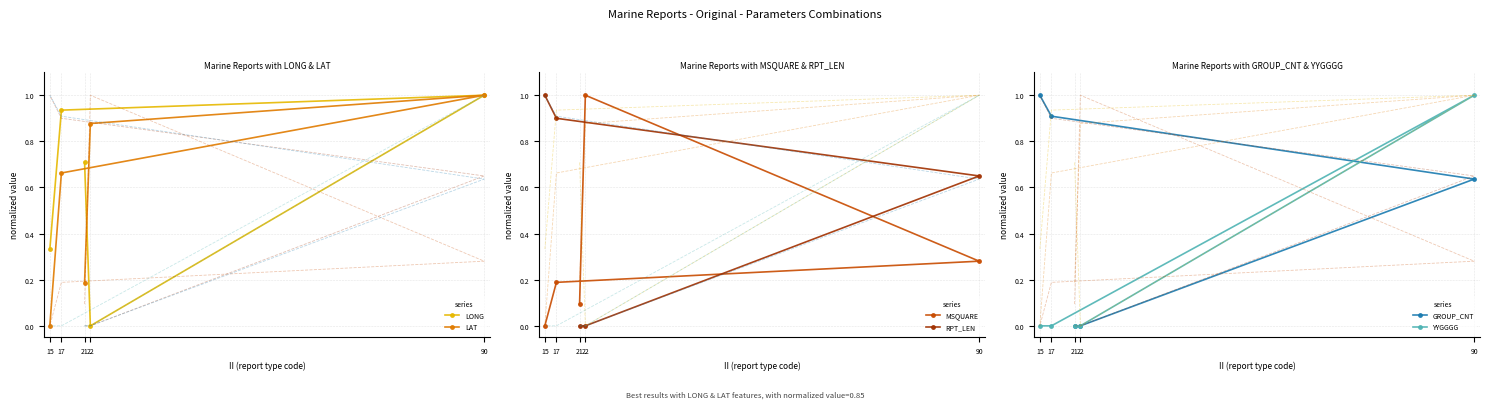

What position from the left is 15?

5